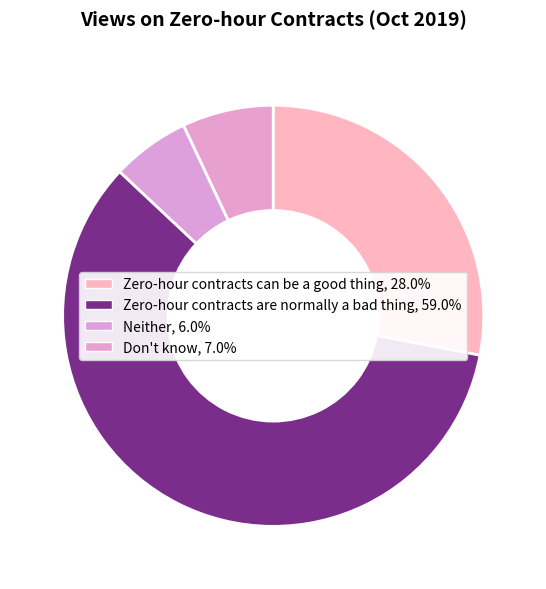

How many segments does this pie chart have?

4